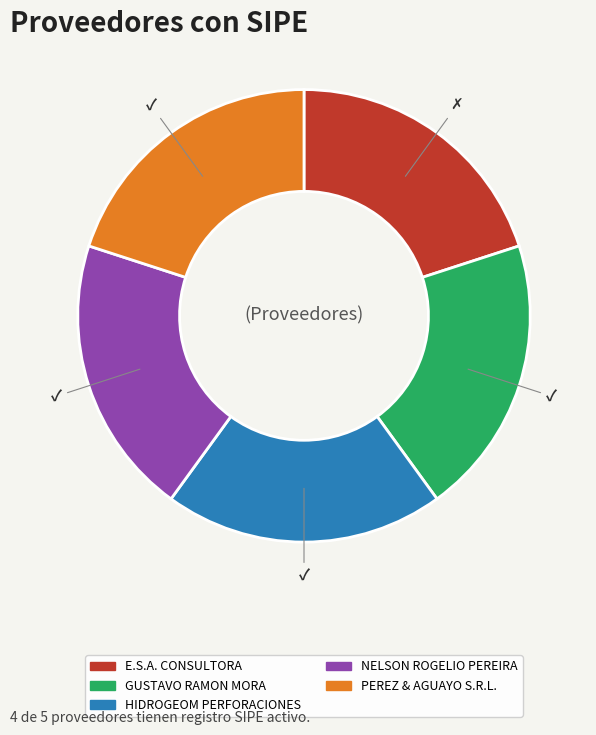

Is there a majority slice in this chart?

No